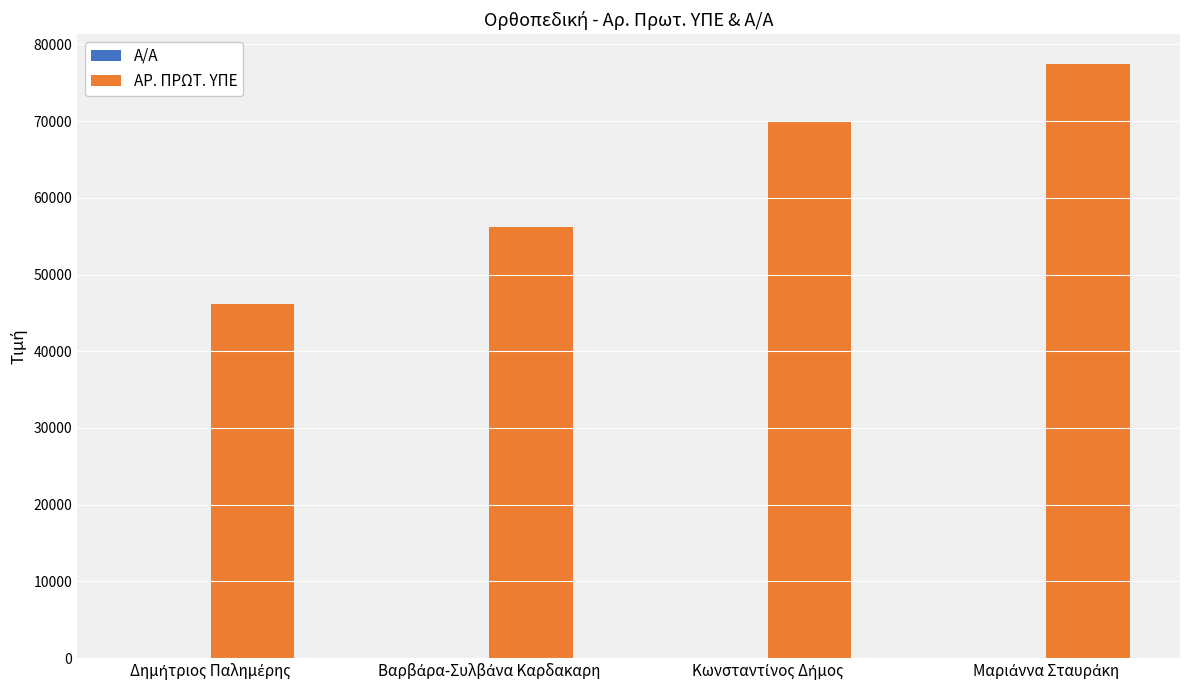

What is the maximum value for ΑΡ. ΠΡΩΤ. ΥΠΕ?

77453